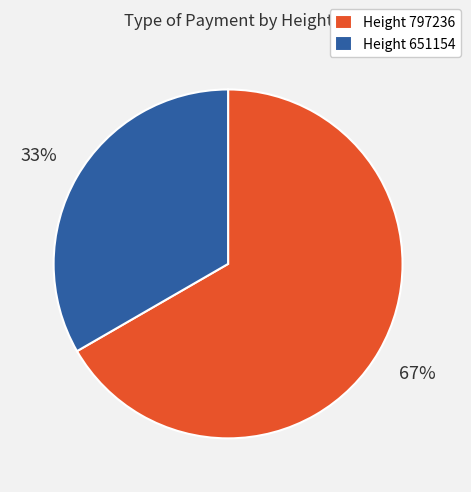

To the nearest percent, what percentage of the pie is Height 797236?

67%